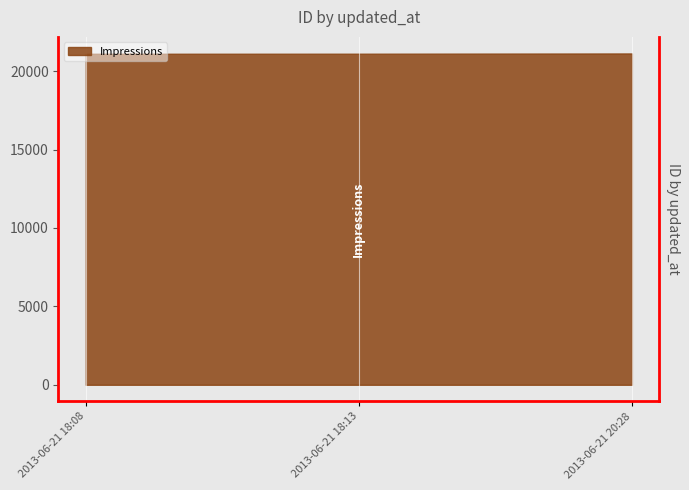

What is the sum of all values?

63345